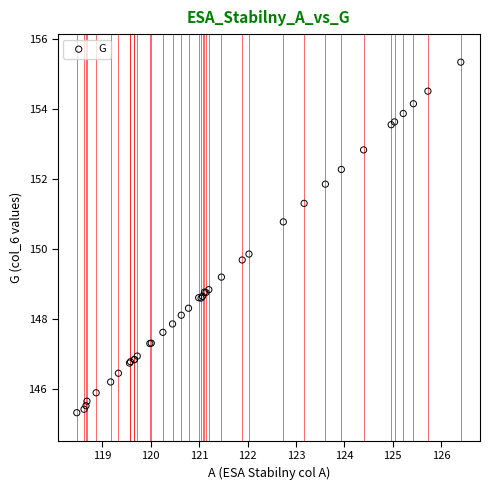

What Y value in the scatter plot is closest to 150?

149.9